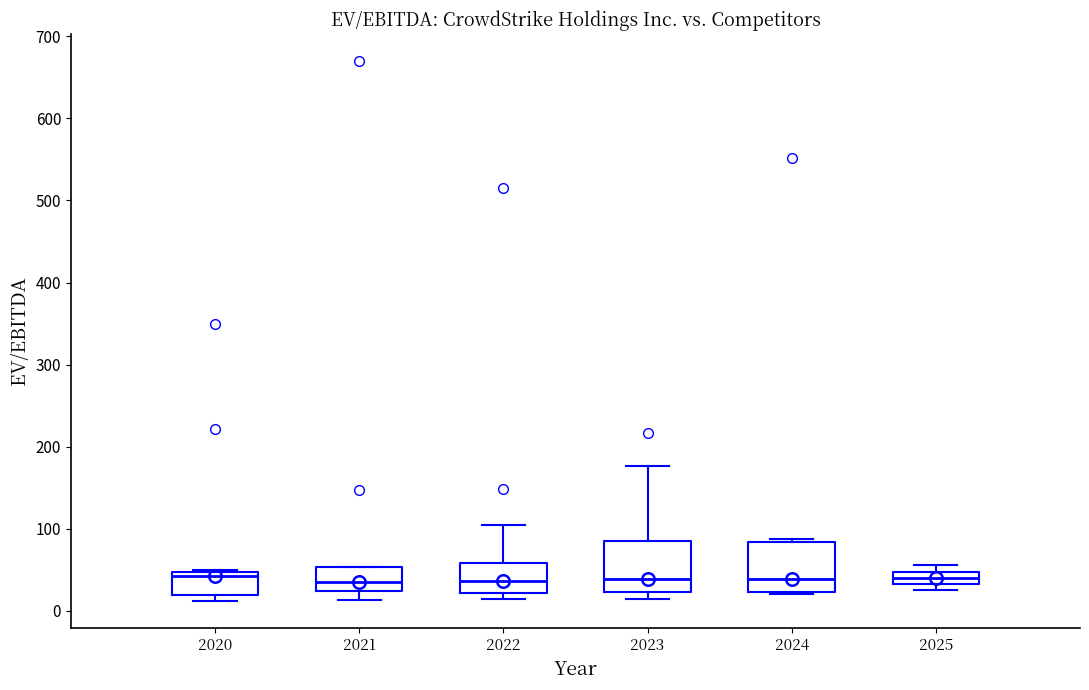

Reading left to right, transcribe this box plot: for each box, give where its median line is, the range the box spans, and where its two whiskers end, as read against the y-axis. The values are not printed on the chart, so give them approximately, as read against the axis.

2020: median 40, box 20 to 50, whiskers 10 to 50
2021: median 40, box 20 to 50, whiskers 10 to 50
2022: median 40, box 20 to 60, whiskers 10 to 100
2023: median 40, box 20 to 90, whiskers 10 to 180
2024: median 40, box 20 to 80, whiskers 20 (just below the box's lower edge) to 90
2025: median 40, box 30 to 50, whiskers 20 to 60